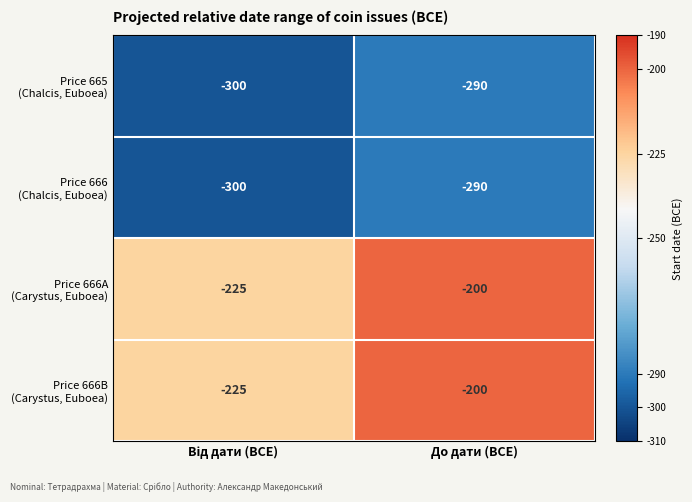

At which category is the sum across all series the highest?

До дати (BCE)